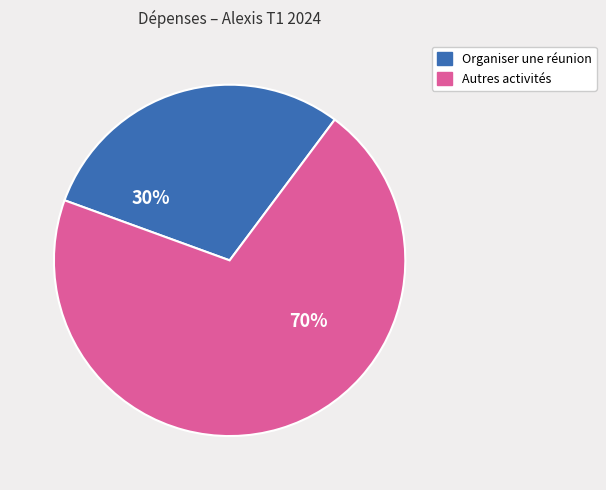

Is there any slice that represents more than half of the pie?

Yes